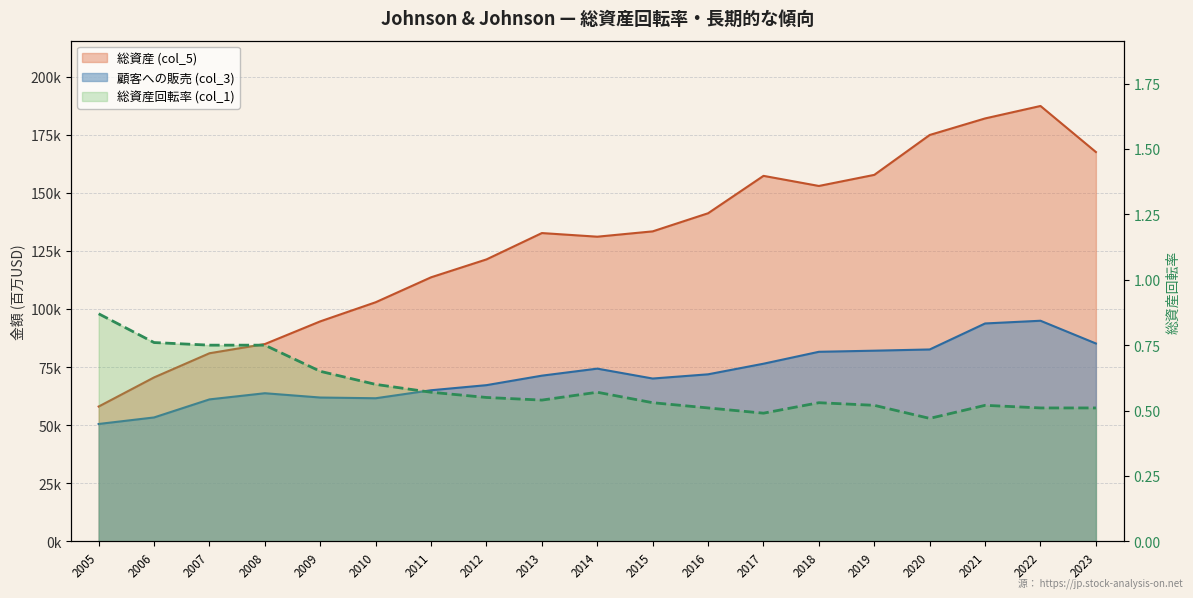

Which label corresponds to the smallest value in the chart?

2020